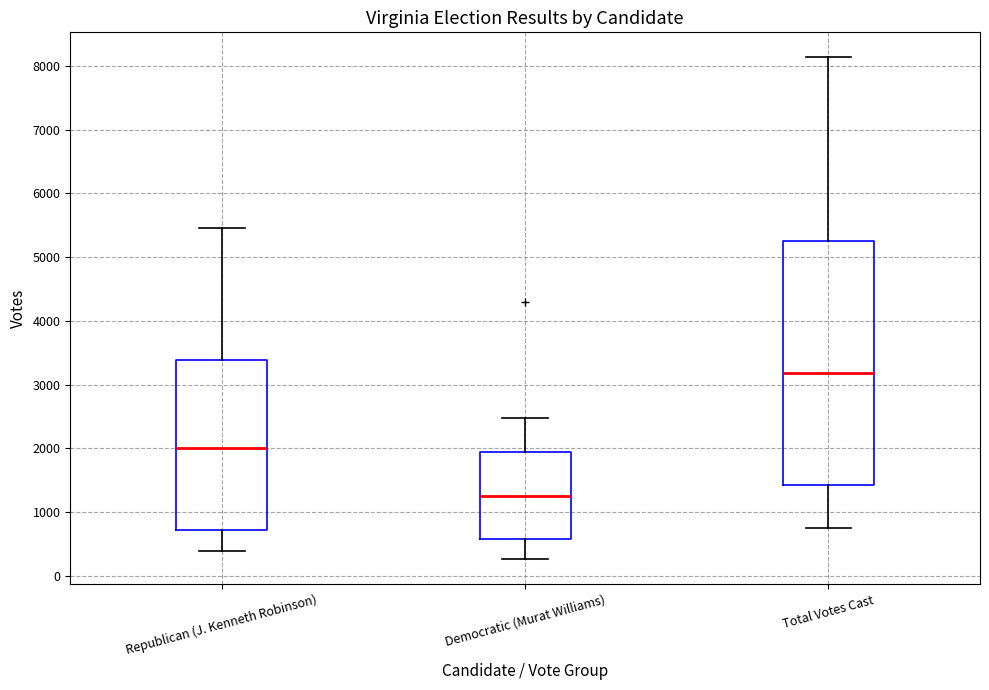

Where is the lower edge of the box for Democratic (Murat Williams) on the y-axis? The values are not printed on the chart, so give them approximately, as read against the axis.

600